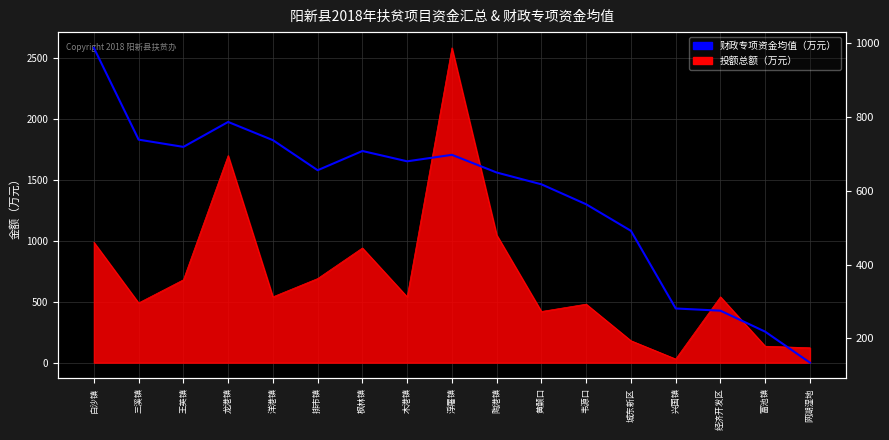

Reading right to left, what are all the values shown in this chart?

网湖湿地=134.0	富池镇=218.0	经济开发区=275.0	兴国镇=281.0	城东新区=491.6	韦源口=563.6	黄颡口=617.8	陶港镇=649.8	浮屠镇=697.8	木港镇=680.2	枫林镇=708.2	排市镇=656.0	洋港镇=737.6	龙港镇=787.0	王英镇=719.3	三溪镇=739.0	白沙镇=988.0